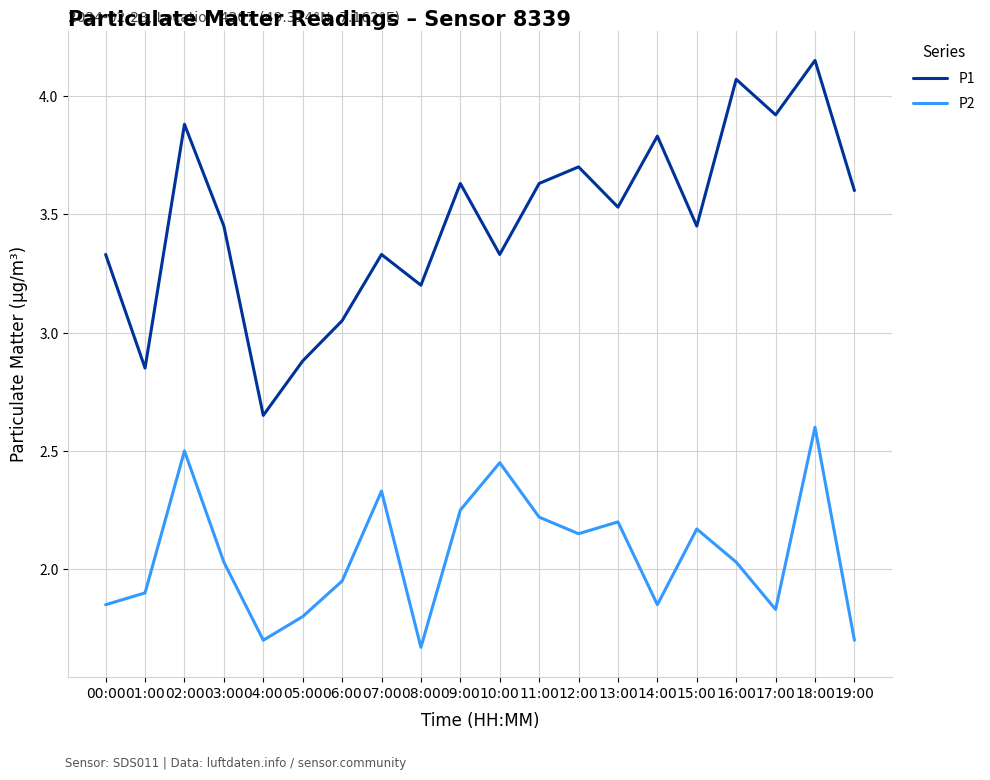

How many values in the P1 series are below 3?

3